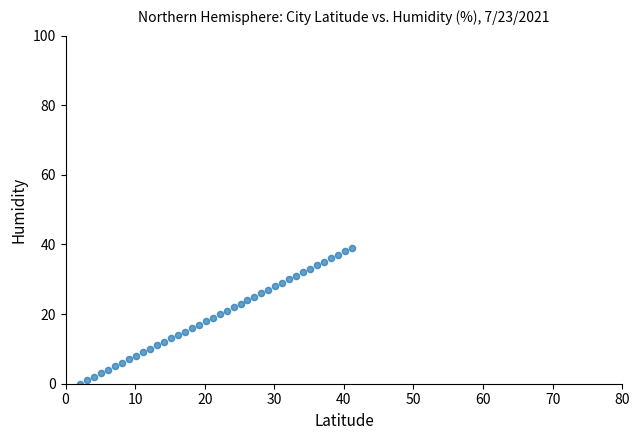

What is the range of Y values (max minus min)?

39